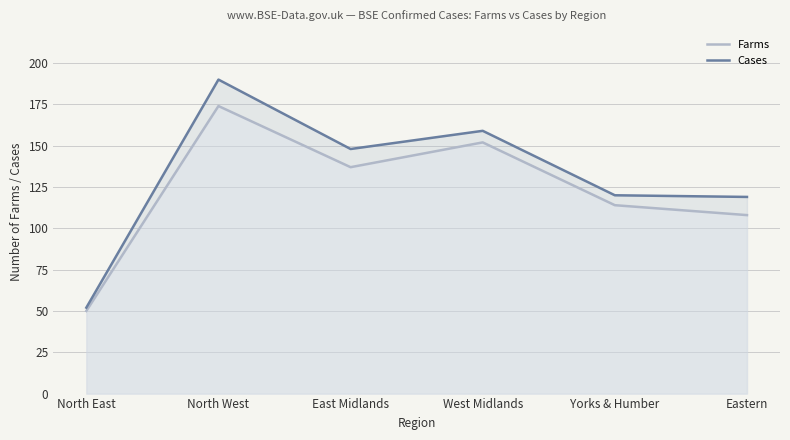

What is the minimum value for Farms?

50